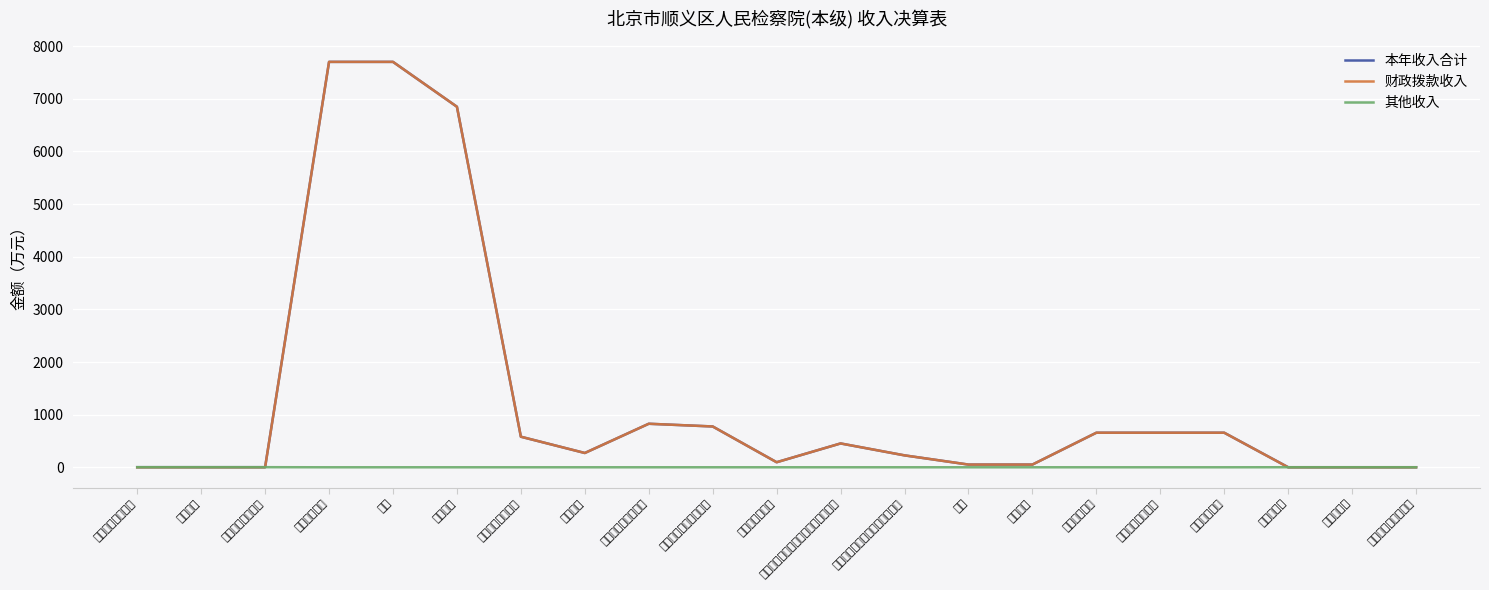

Is this an area chart (filled region under the line)?

No